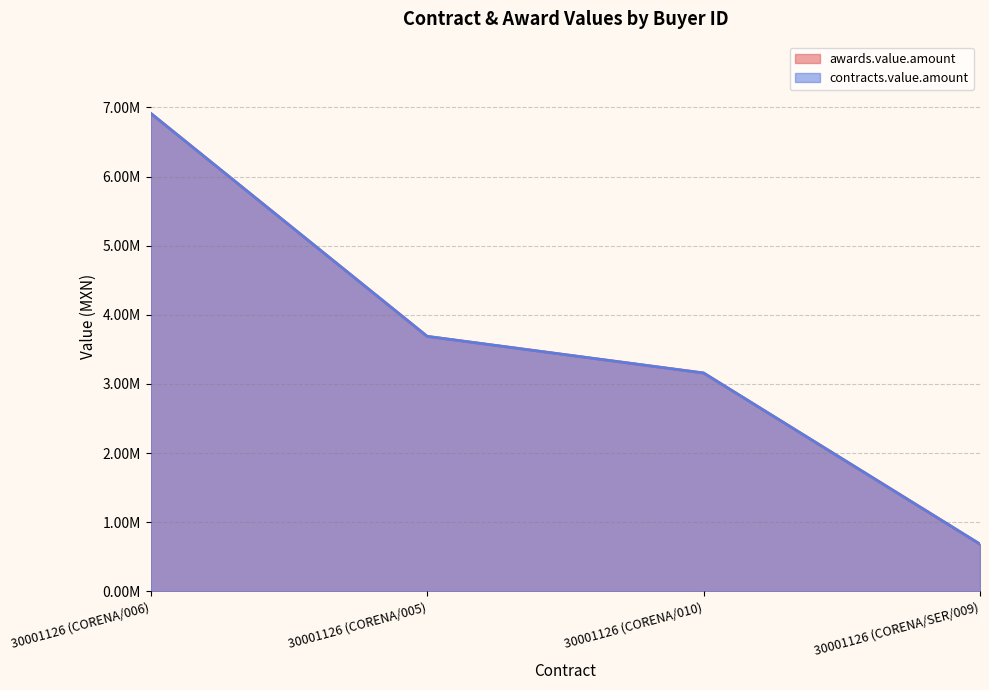

Where is contracts.value.amount nearest to the value 3798648?

30001126 (CORENA/005)